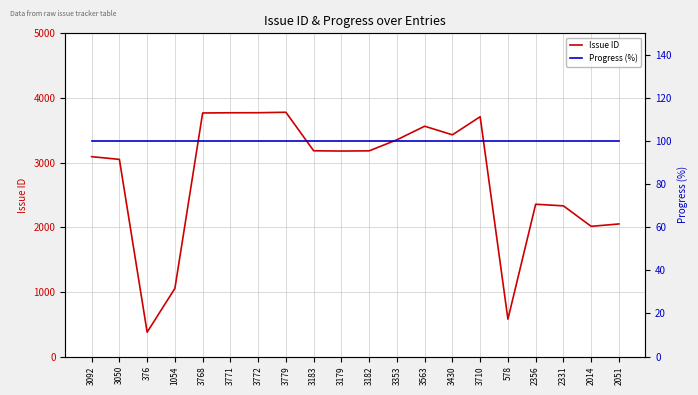

List the series in order of their peak value, highest first.

Issue ID, Progress (%)